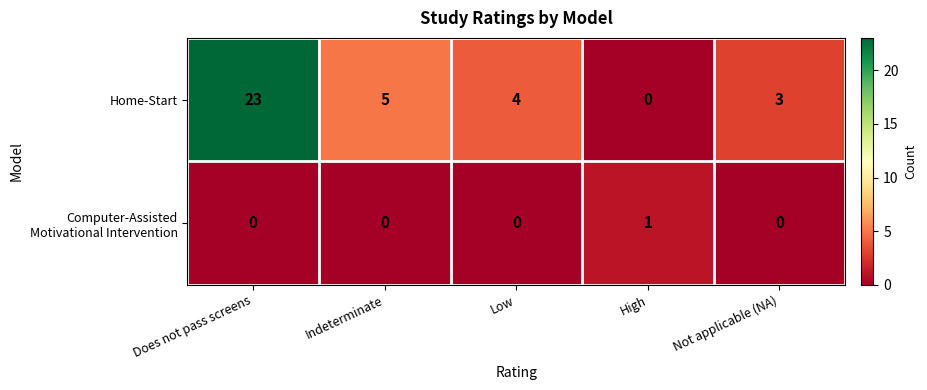

Which series has the largest total across all categories?

Home-Start